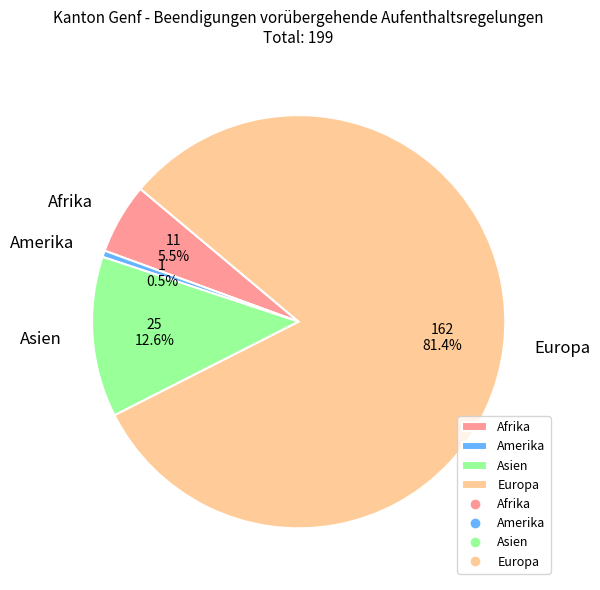

Does Afrika account for over 50% of the chart?

No